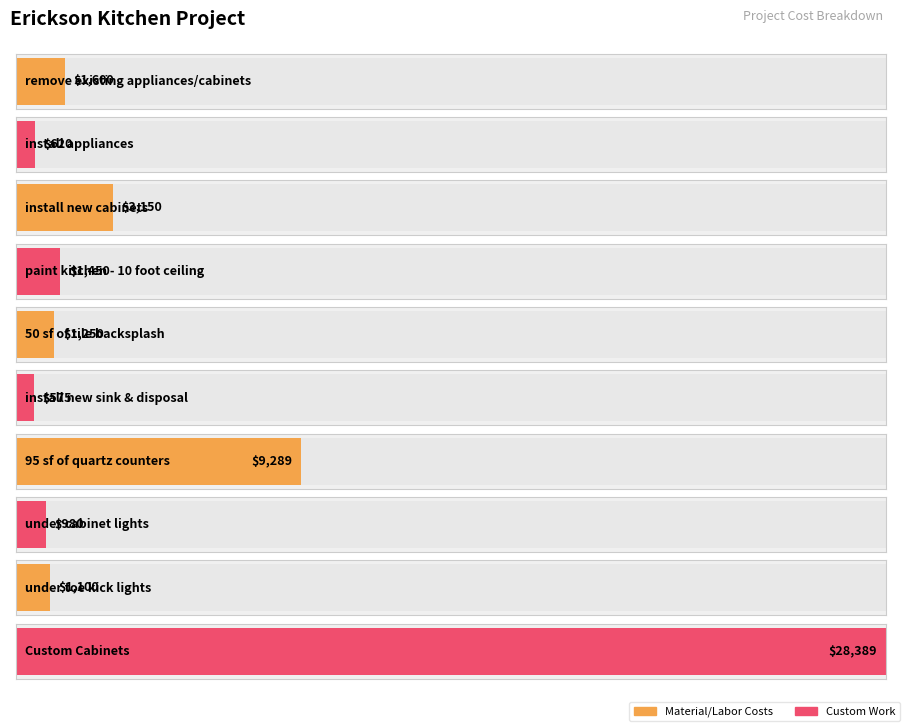

What position from the right is remove existing appliances/cabinets?

10